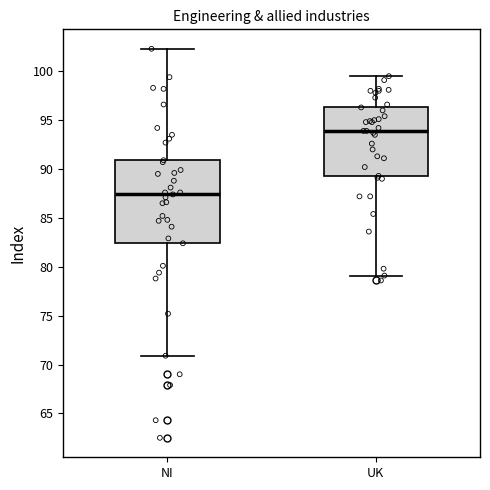

Reading left to right, transcribe this box plot: for each box, give where its median line is, the range the box spans, and where its two whiskers end, as read against the y-axis. The values are not printed on the chart, so give them approximately, as read against the axis.

NI: median 87.5, box 82.5 to 91.0, whiskers 71.0 to 102.5
UK: median 94.0, box 89.5 to 96.5, whiskers 79.0 to 99.5